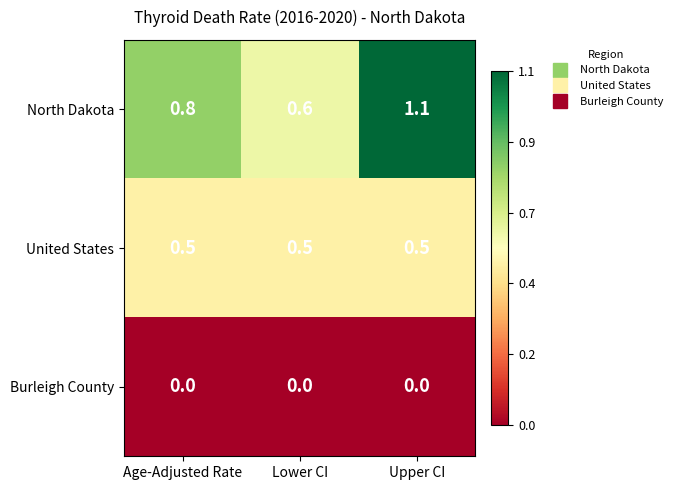

What is the total value across all series at Age-Adjusted Rate?

1.3